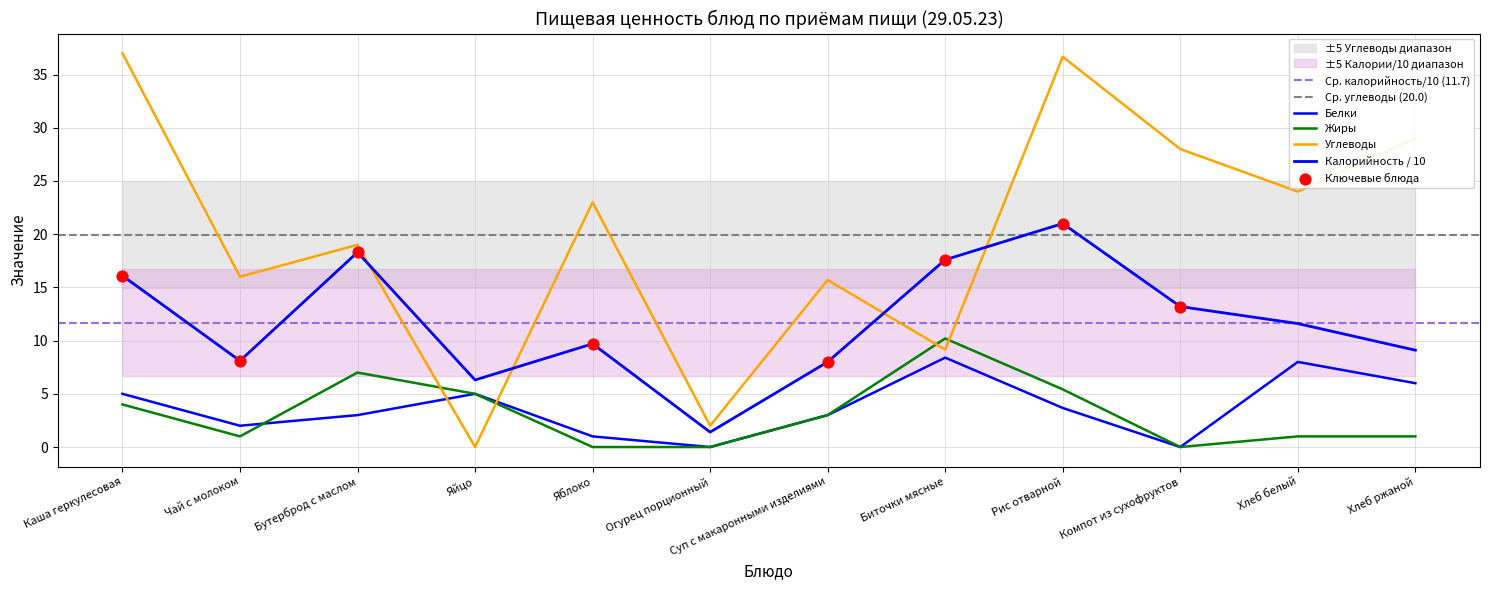

Is the value of Жиры at Компот из сухофруктов greater than the value of Углеводы at Хлеб белый?

No